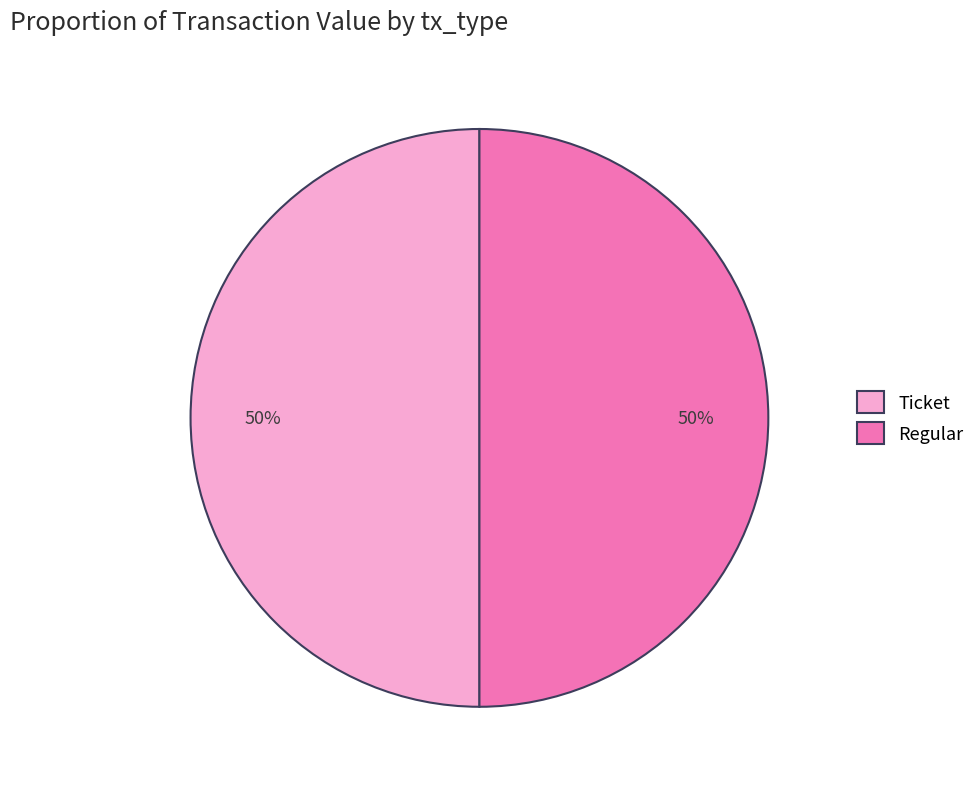

To the nearest percent, what is the average slice percentage?

50%